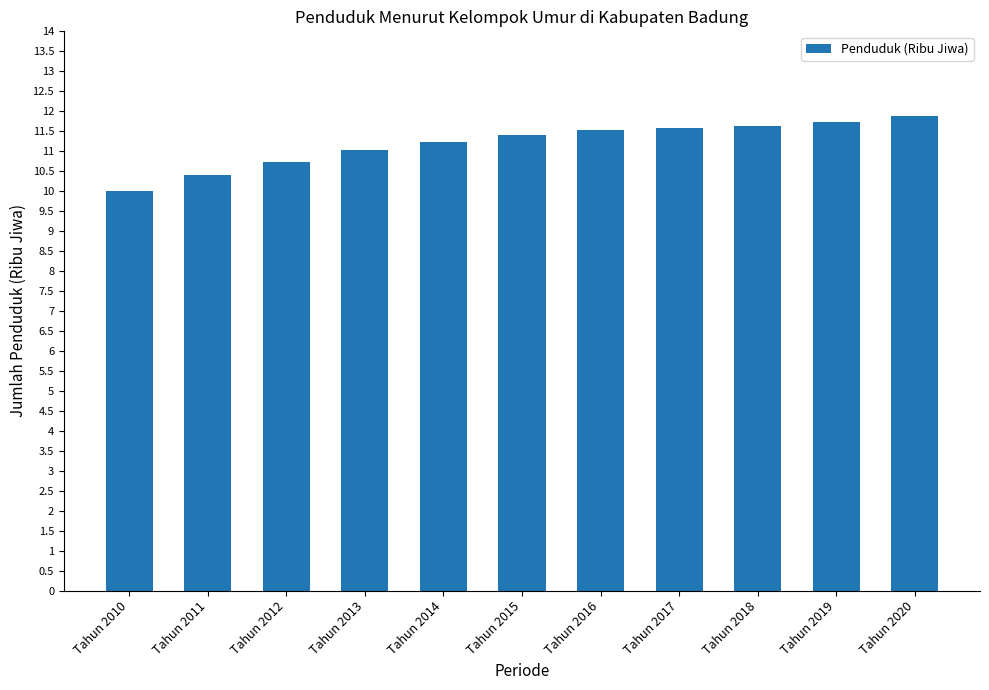

Reading right to left, what are all the values shown in this chart?

11.9	11.7	11.6	11.6	11.5	11.4	11.2	11.0	10.7	10.4	10.0